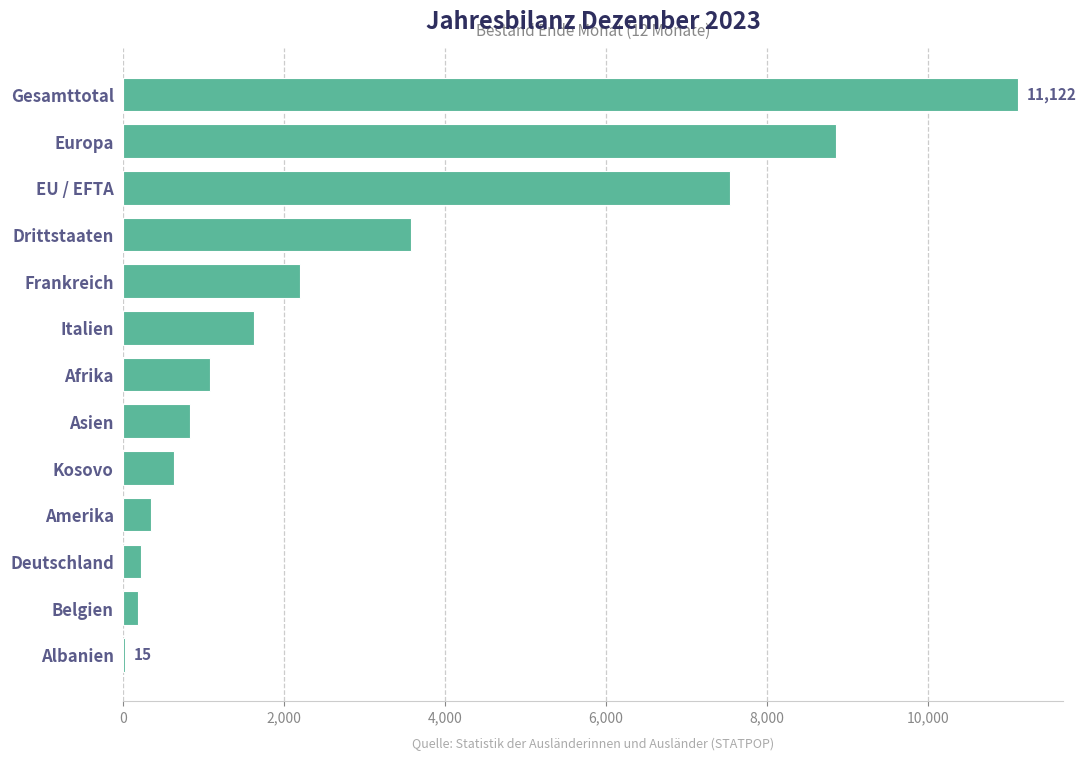

Does the chart contain stacked bars?

No